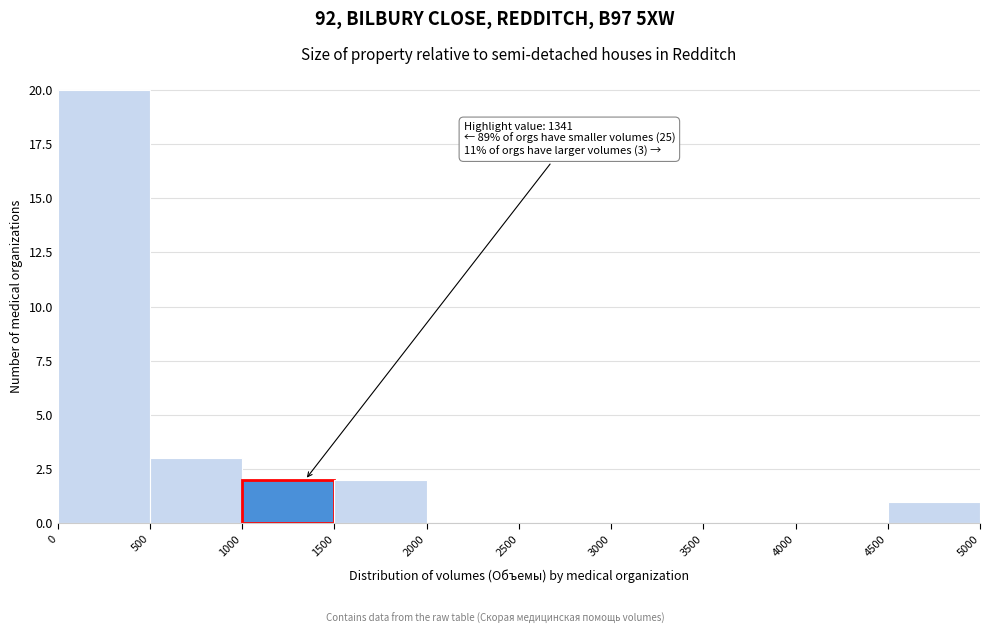

Which range on the x-axis has the tallest bar?

0 to 500